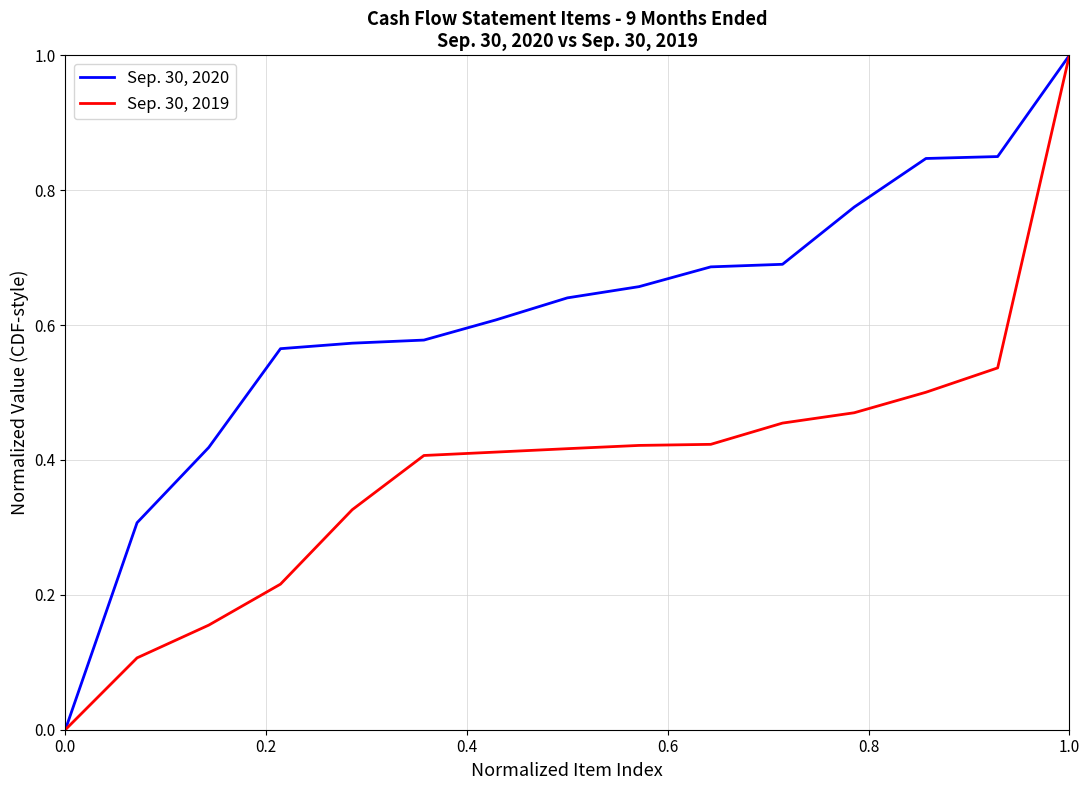

What is the maximum value shown in the chart?

1.0